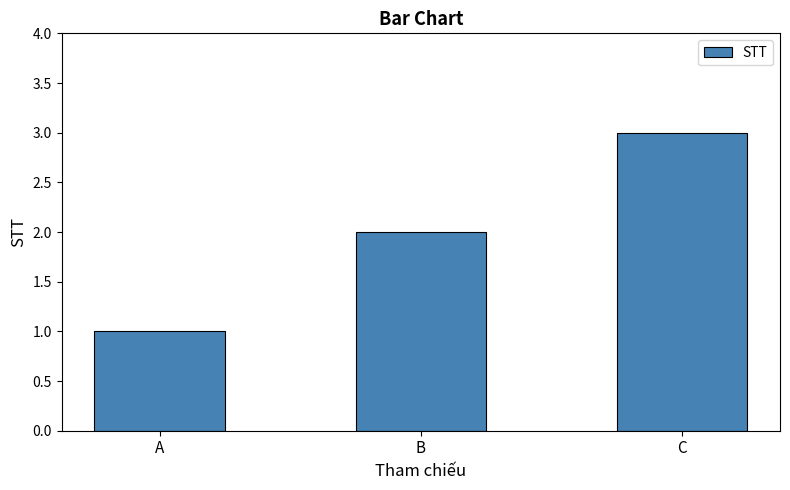

List the labels in order of value, largest first.

C, B, A